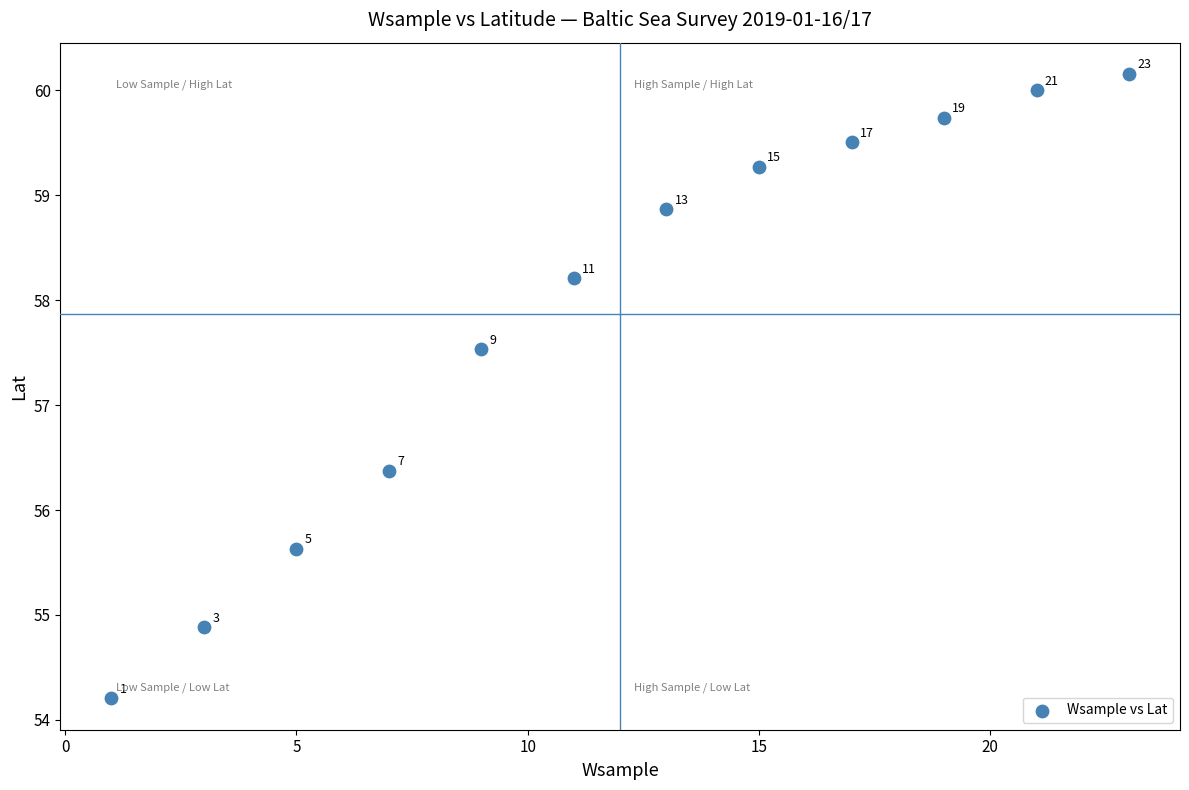

What is the range of Y values (max minus min)?

6.0